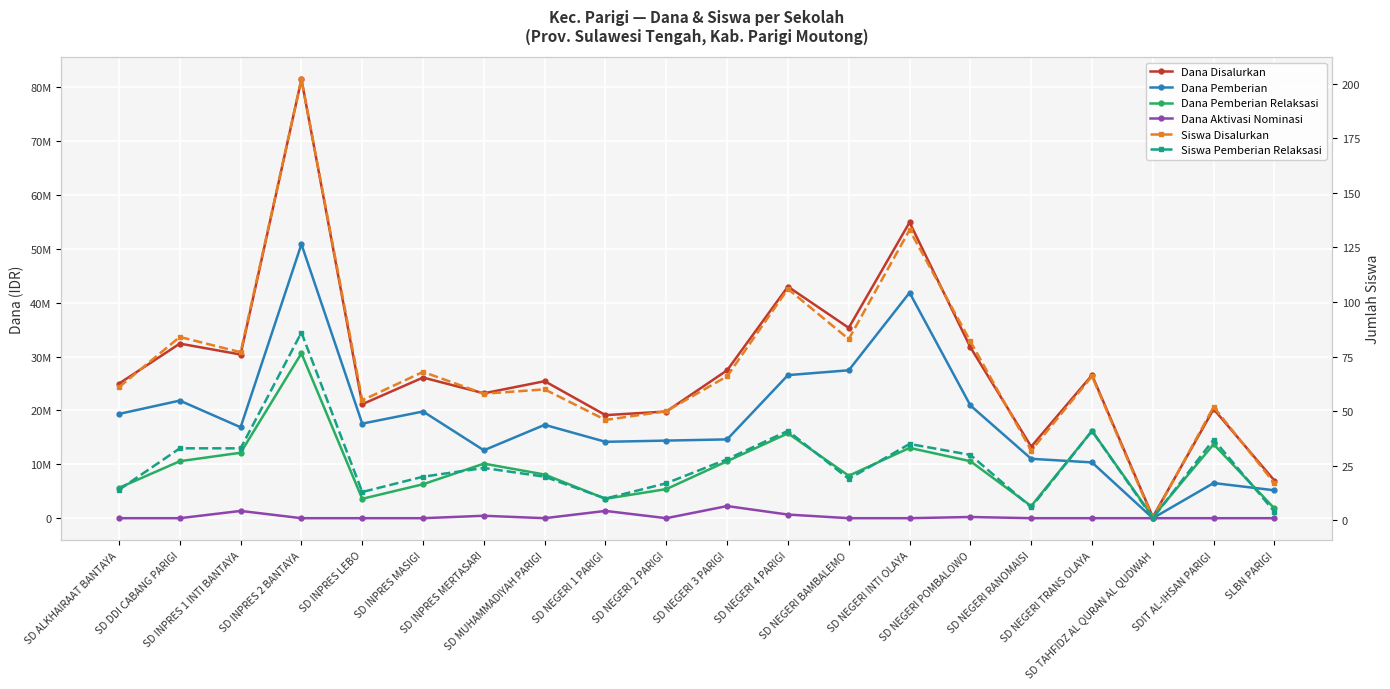

Where is the first local maximum for Dana Disalurkan?

SD DDI CABANG PARIGI